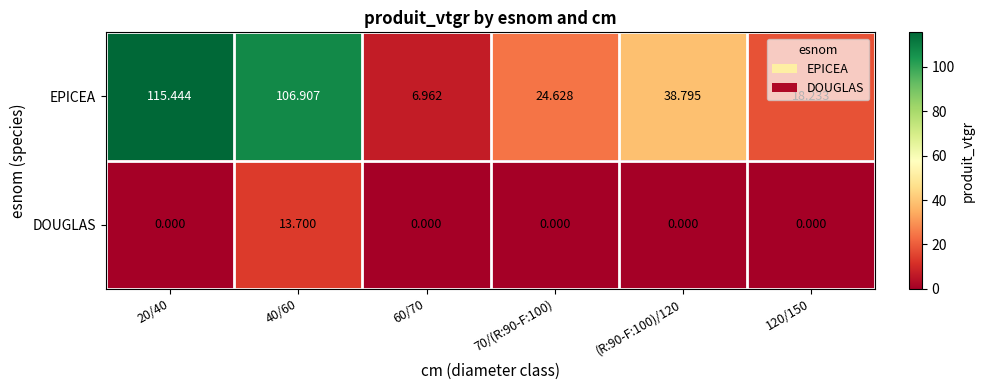

Rank the series at 70/(R:90-F:100) from highest to lowest value.

EPICEA, DOUGLAS